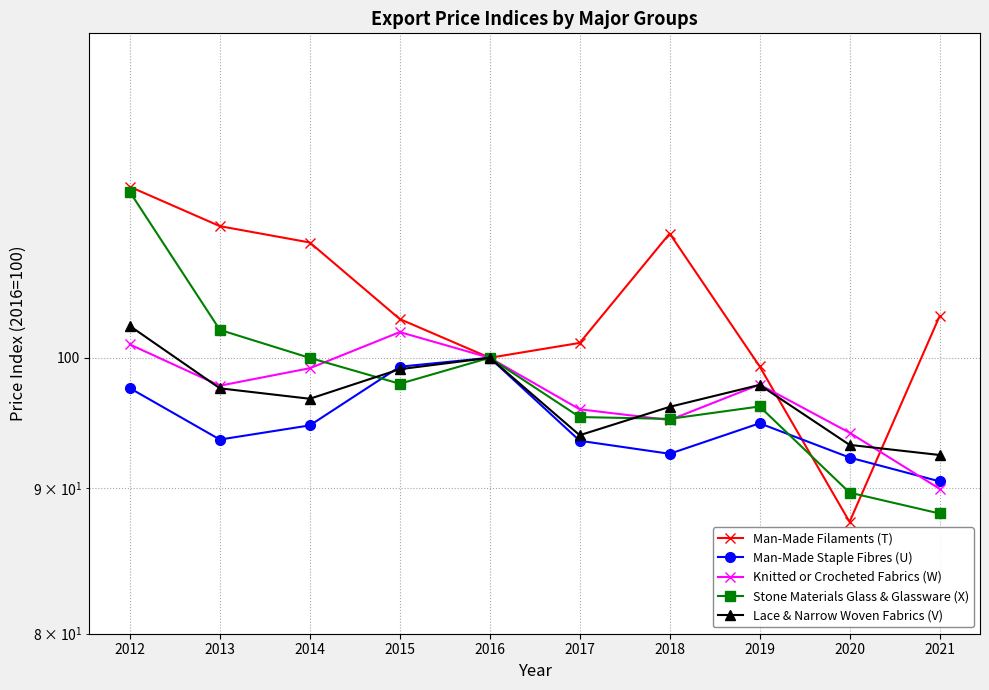

What is the sum of the Knitted or Crocheted Fabrics (W) values at 2020 and 2016?

194.1